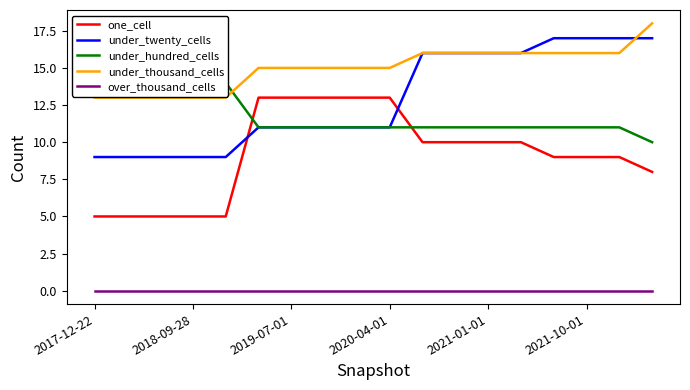

Is this an area chart (filled region under the line)?

No